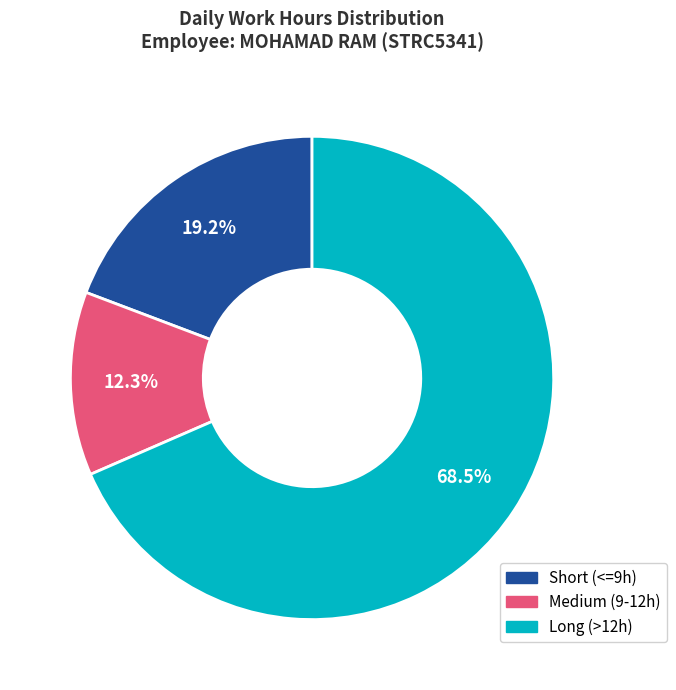

Which slice is the largest?

Long (>12h)